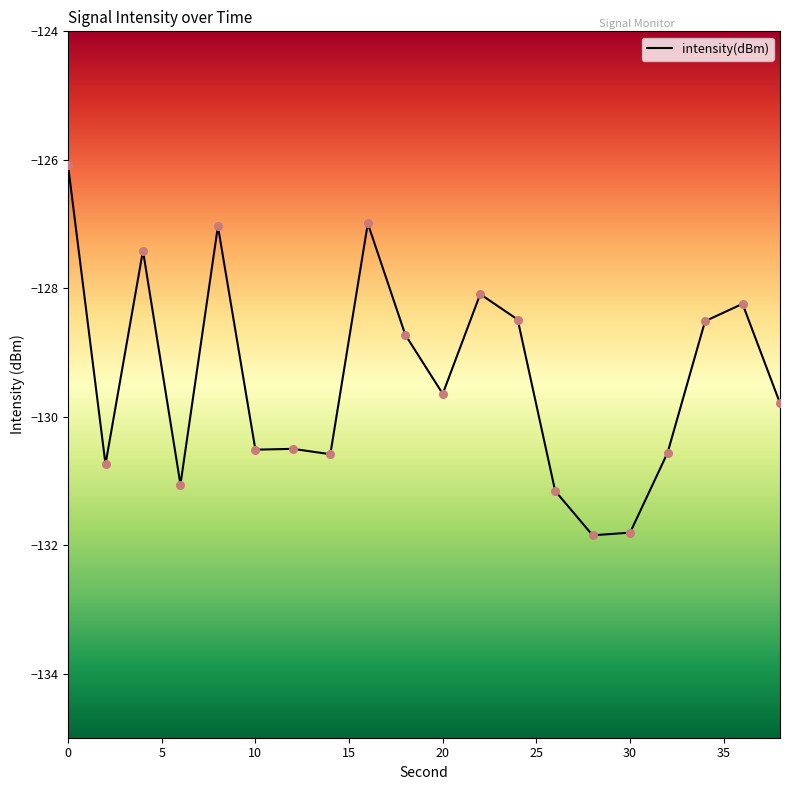

What is the difference between the maximum and minimum values?

5.8